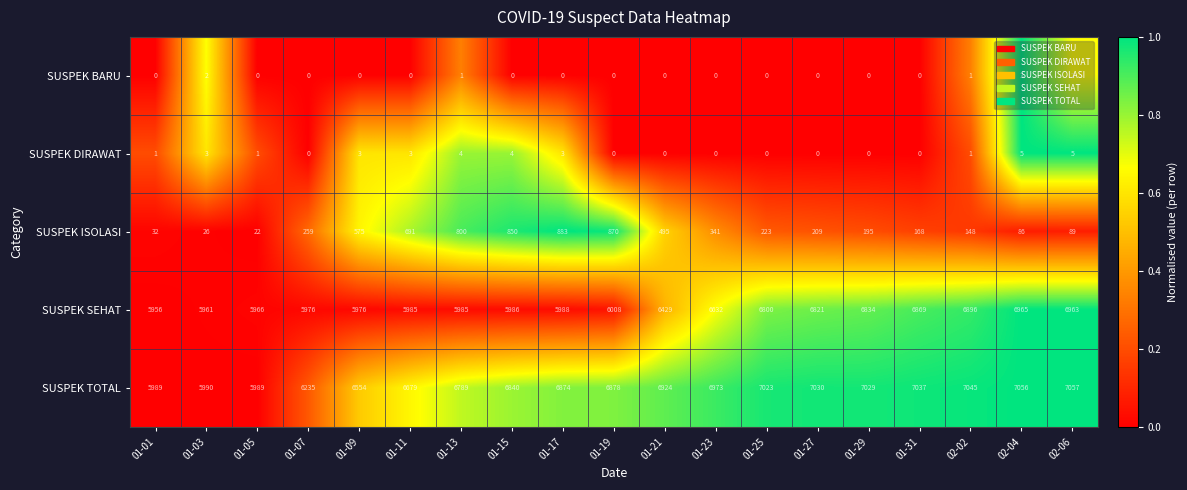

Rank the series at 01-15 from highest to lowest value.

SUSPEK TOTAL, SUSPEK SEHAT, SUSPEK ISOLASI, SUSPEK DIRAWAT, SUSPEK BARU